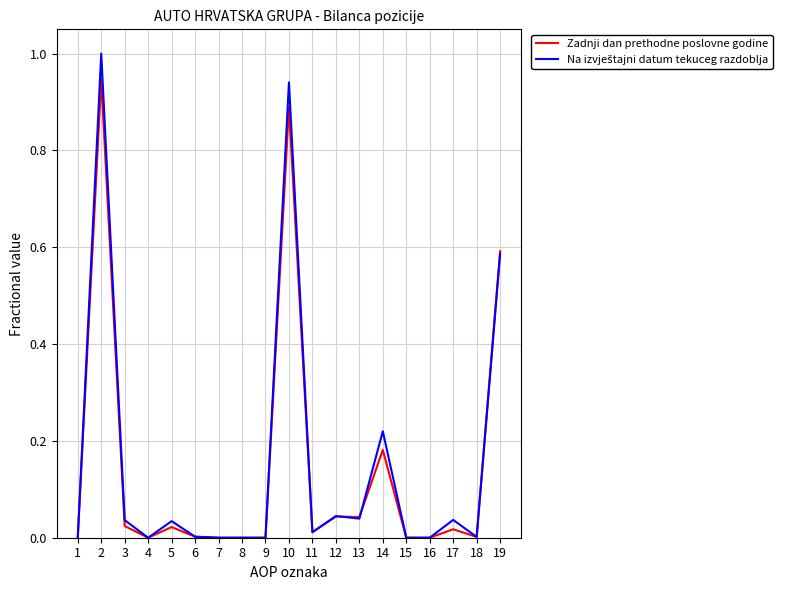

Between 16 and 19, which series saw the biggest shift?

Zadnji dan prethodne poslovne godine